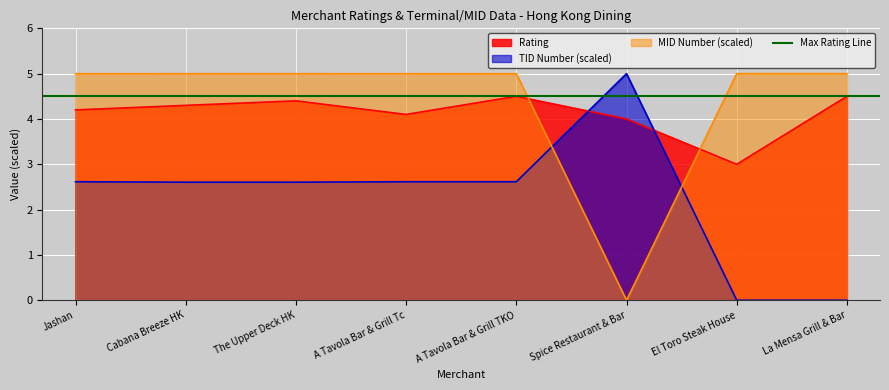

What position from the right is La Mensa Grill & Bar?

1